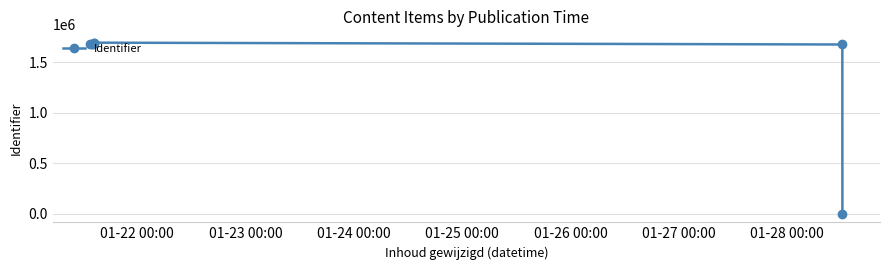

What is the difference between the second highest and minimum values?

1696099